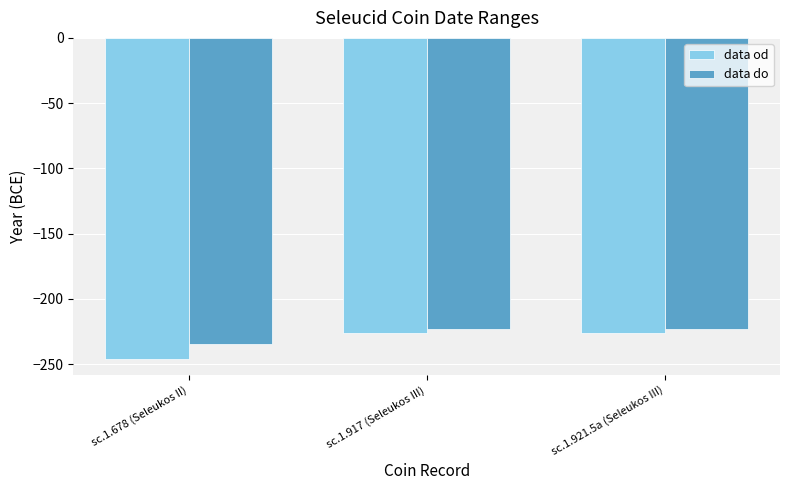

Reading right to left, transcribe all the data shown in this chart.

data od: -226	-226	-246
data do: -223	-223	-235